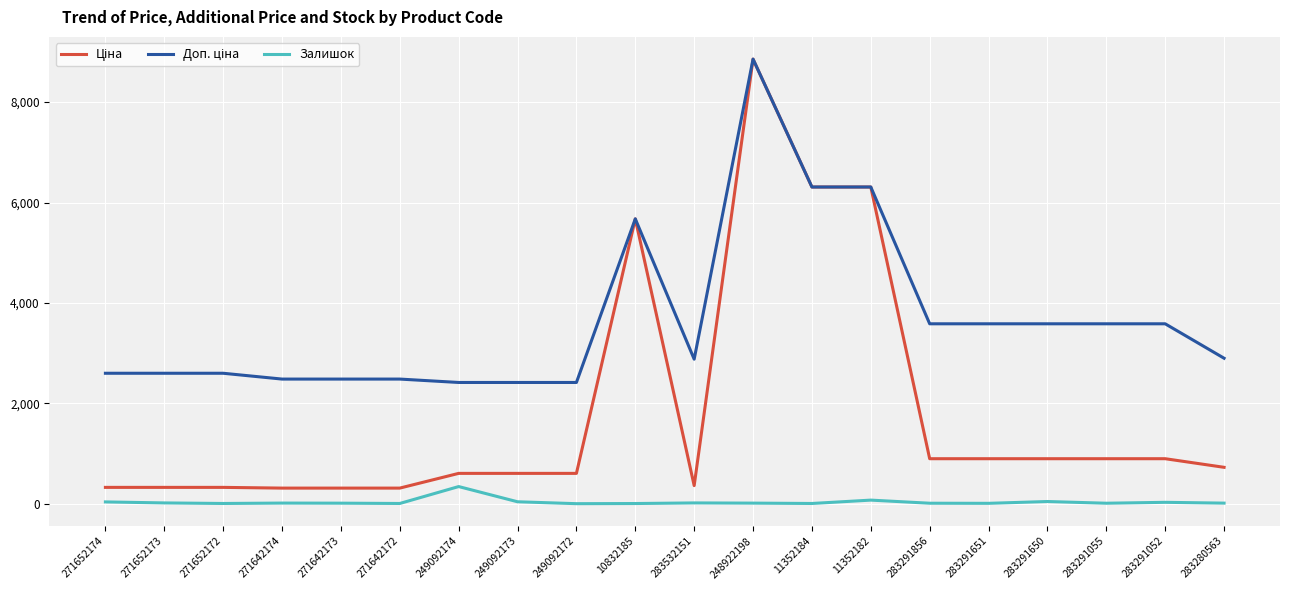

Which category has the highest value across all series?

248922198